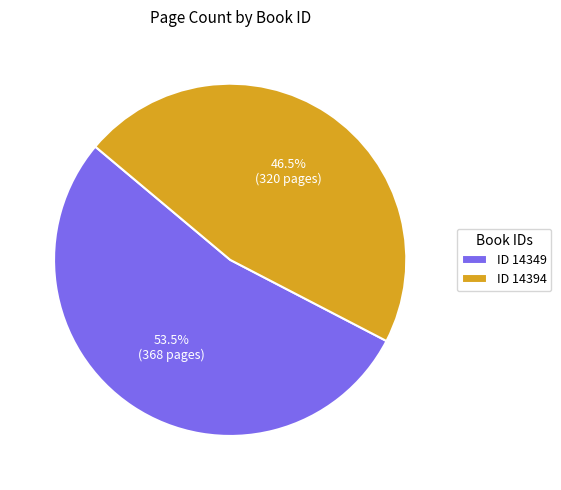

Rank the categories by value from lowest to highest.

ID 14394, ID 14349